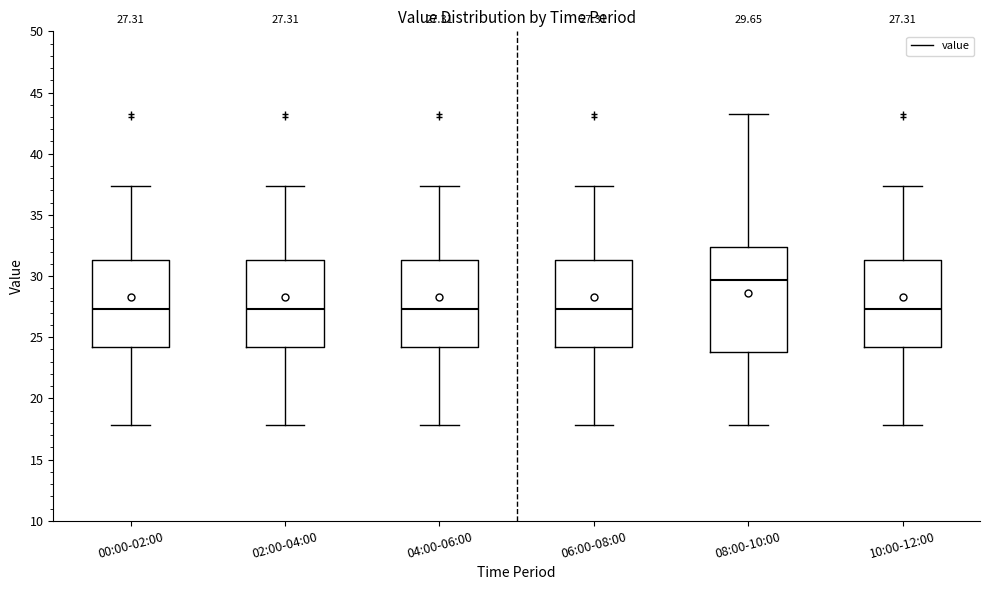

Comparing the boxes themselves (not the whiskers), which one is the tallest?

08:00-10:00